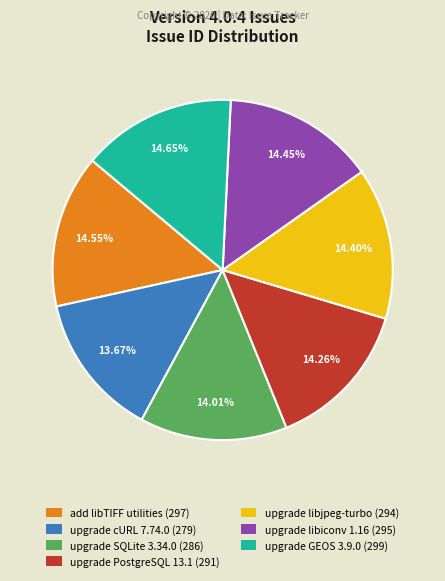

How many segments does this pie chart have?

7